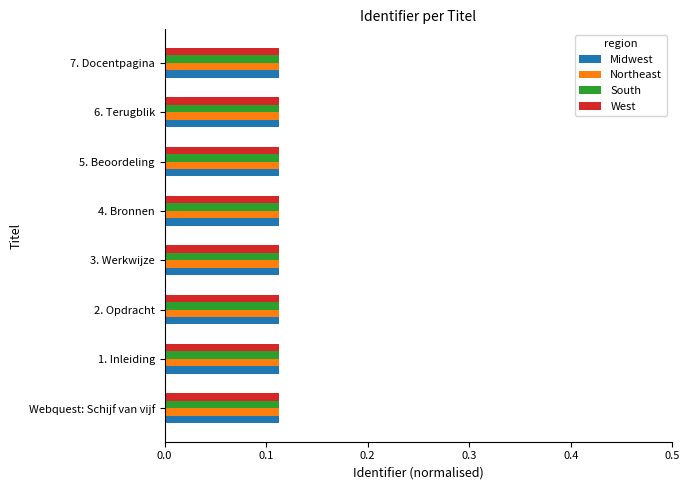

What is the sum of all Midwest values?

0.9